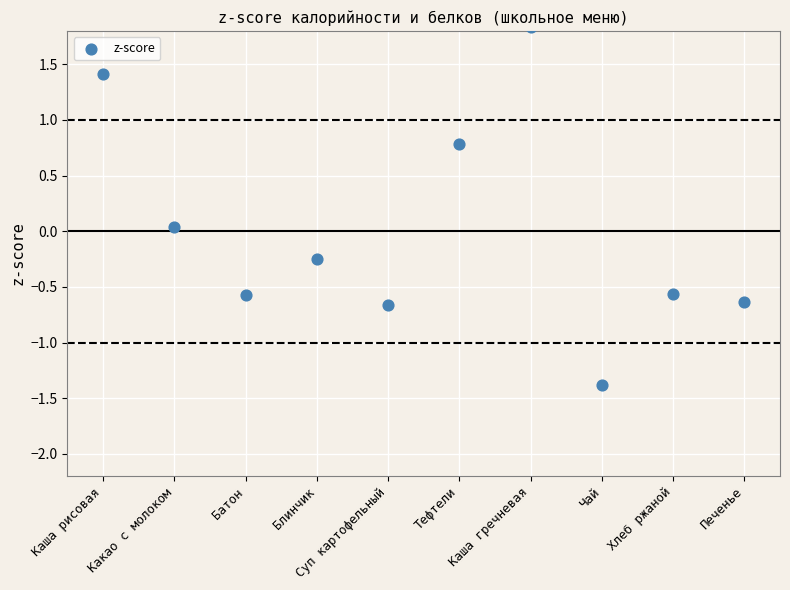

What is the range of Y values (max minus min)?

3.2